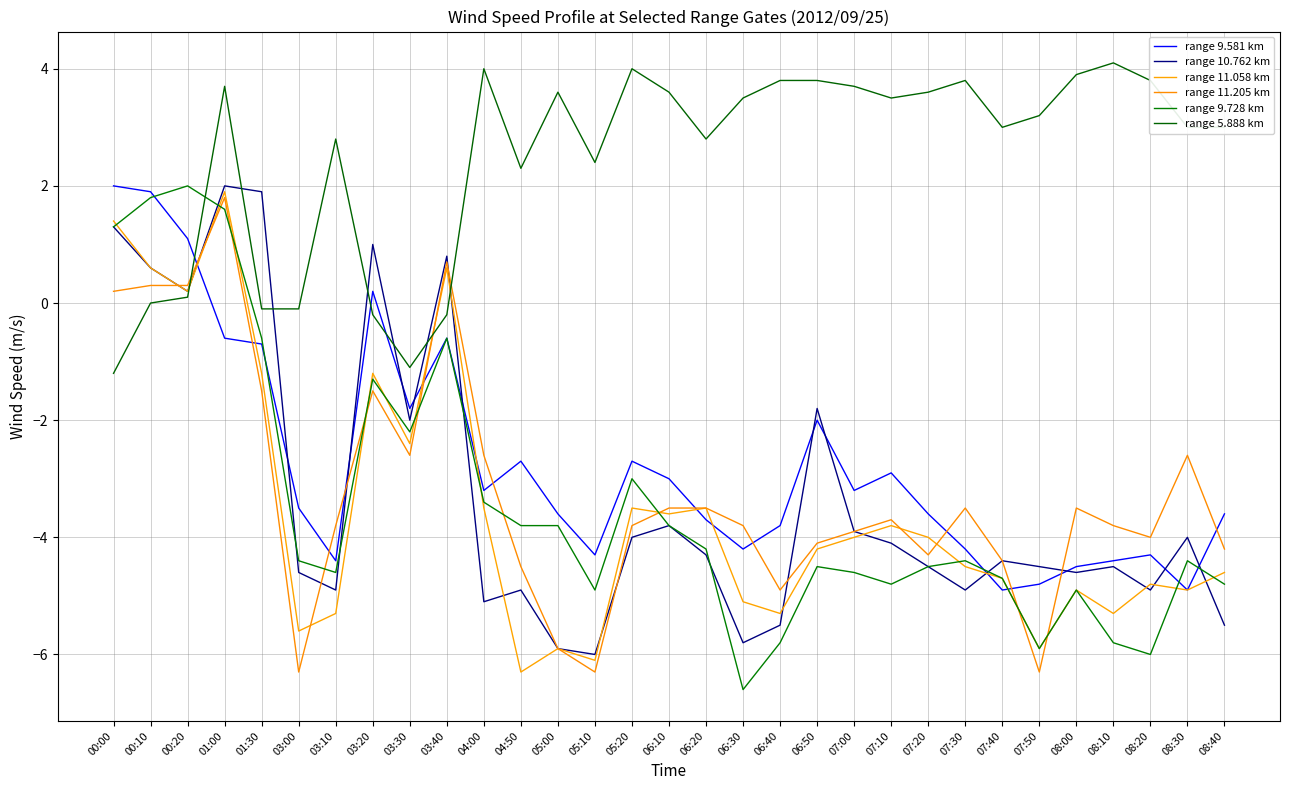

Which series has the largest range (max minus min)?

range 9.728 km